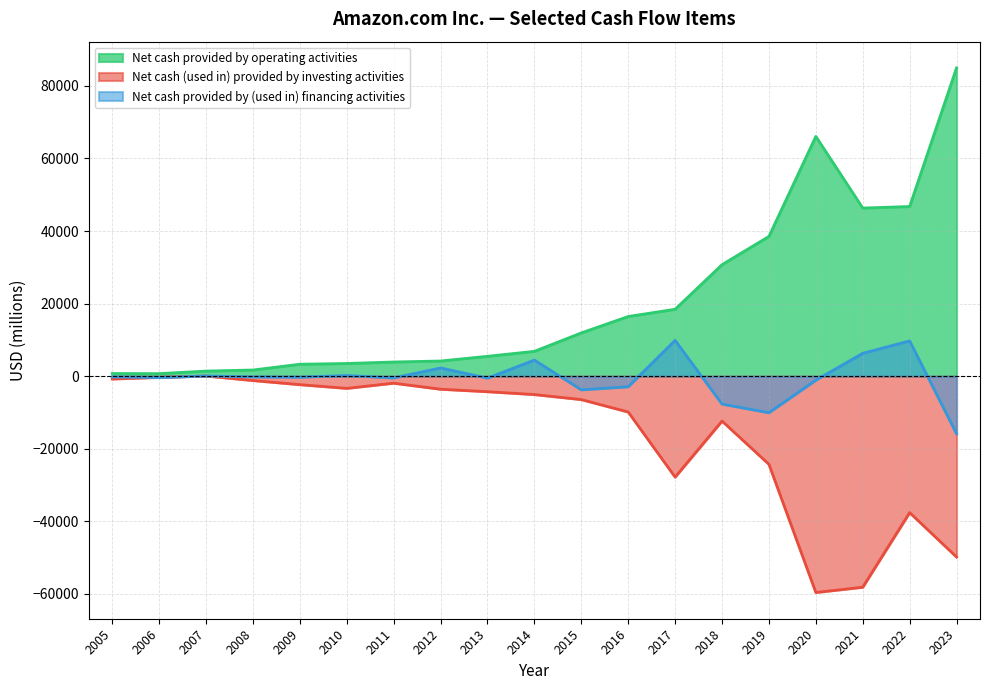

How many data points in Net cash provided by (used in) financing activities are above -280?

9